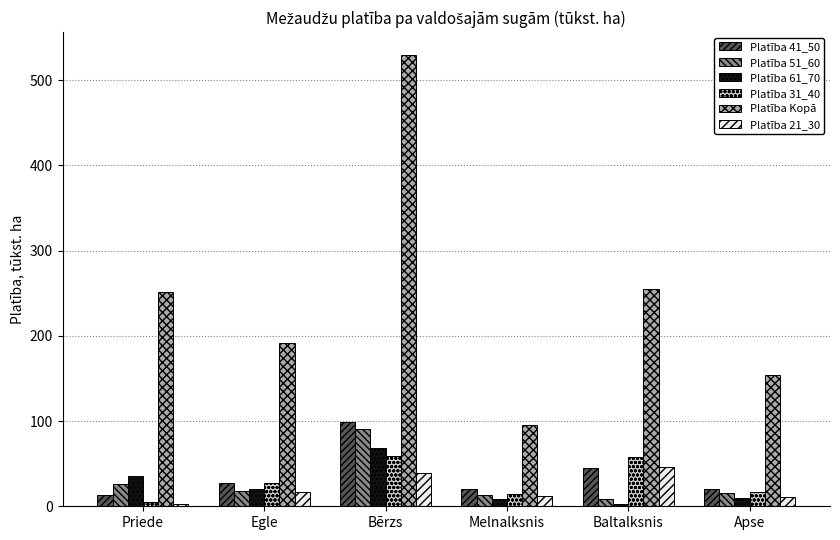

Is it true that Platība 41_50 equals 13.1 at Priede?

True